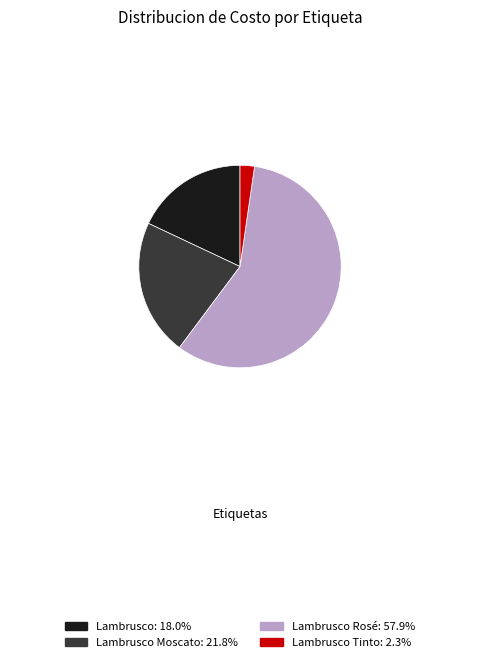

Does any single category account for the majority?

Yes